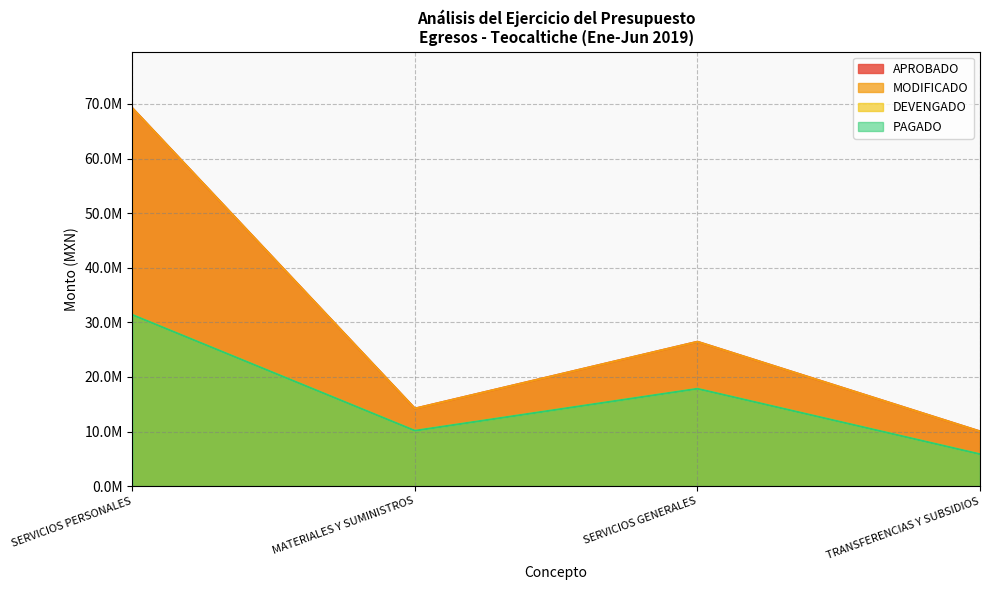

True or false: MODIFICADO has more than 2 interior local peaks.

False